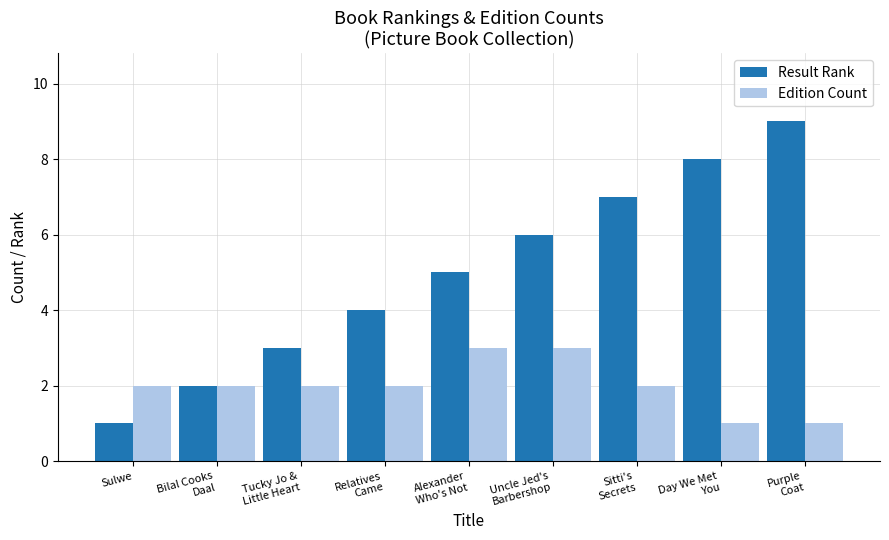

What is the sum of all Edition Count values?

18